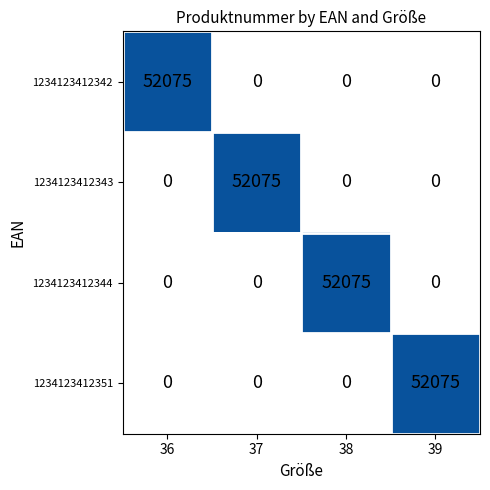

Reading left to right, extract all data points from this chart.

1234123412342: 0=52075	1=0	2=0	3=0
1234123412343: 0=0	1=52075	2=0	3=0
1234123412344: 0=0	1=0	2=52075	3=0
1234123412351: 0=0	1=0	2=0	3=52075